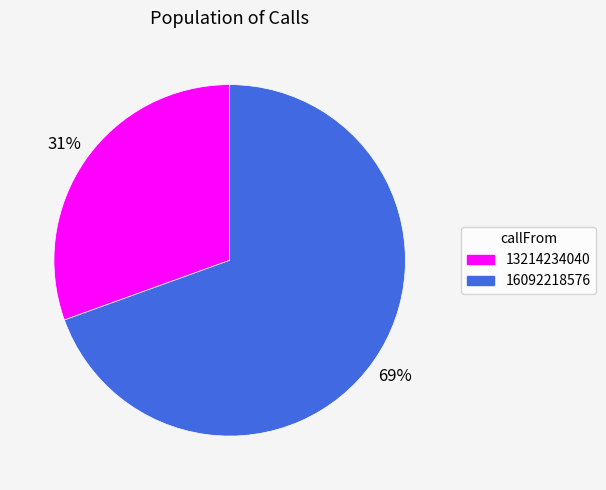

The 13214234040 slice represents 31% of the pie. True or false?

True